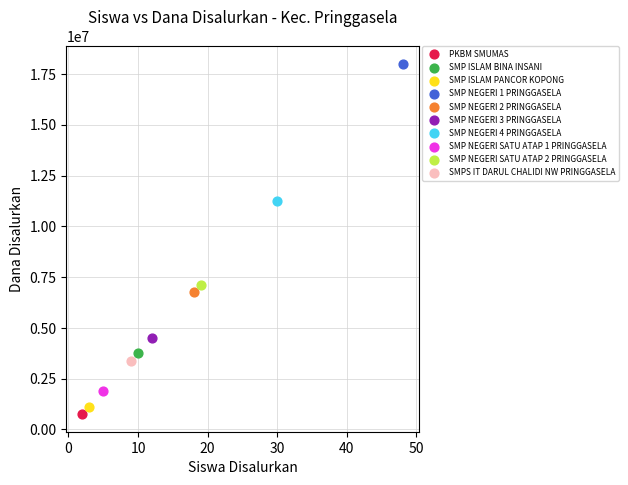

What are all the series names shown in the legend?

PKBM SMUMAS, SMP ISLAM BINA INSANI, SMP ISLAM PANCOR KOPONG, SMP NEGERI 1 PRINGGASELA, SMP NEGERI 2 PRINGGASELA, SMP NEGERI 3 PRINGGASELA, SMP NEGERI 4 PRINGGASELA, SMP NEGERI SATU ATAP 1 PRINGGASELA, SMP NEGERI SATU ATAP 2 PRINGGASELA, SMPS IT DARUL CHALIDI NW PRINGGASELA